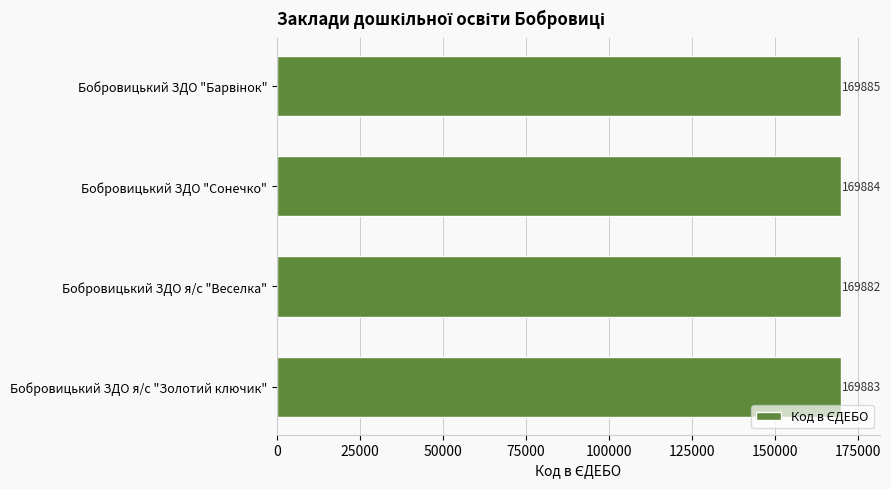

Count the values in the range 169883 to 169885.

3